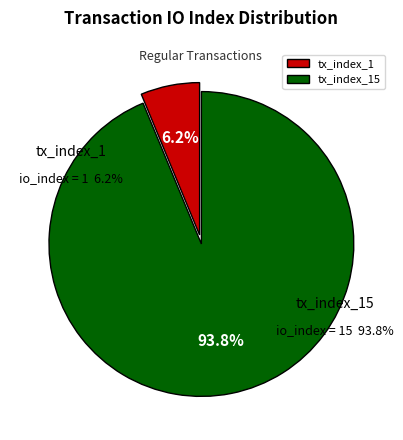

True or false: tx_index_15 accounts for 94% of the total.

True